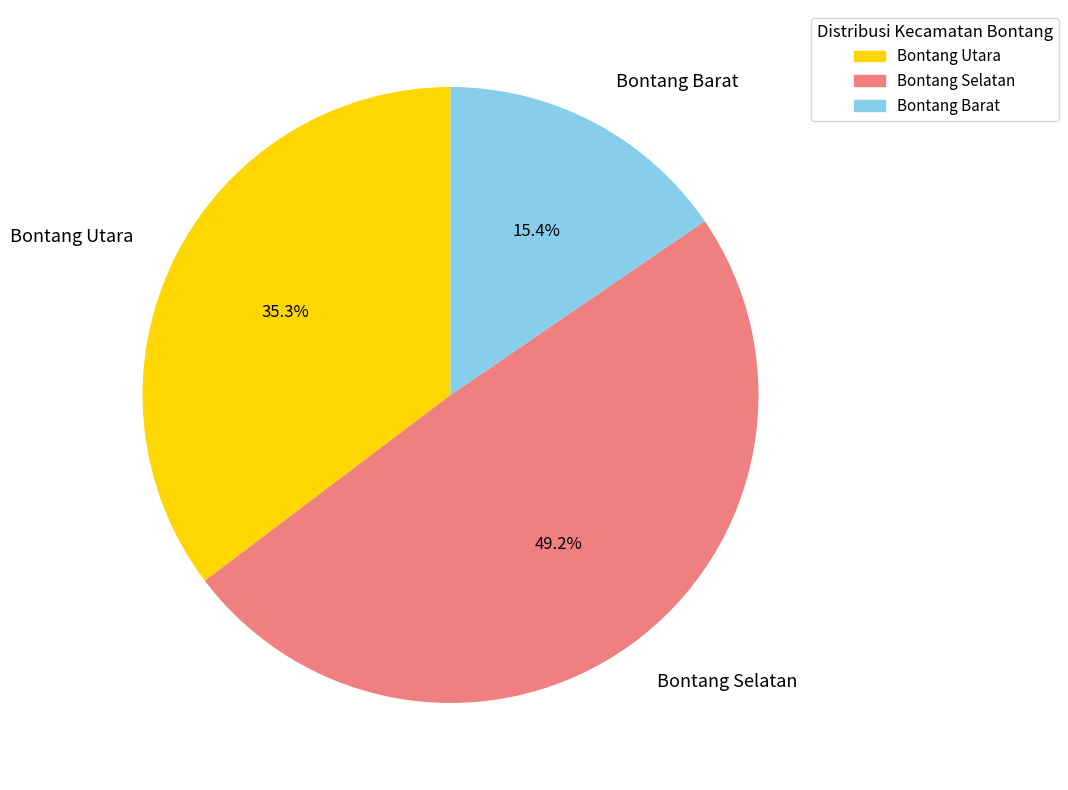

True or false: Bontang Barat accounts for 30% of the total.

False